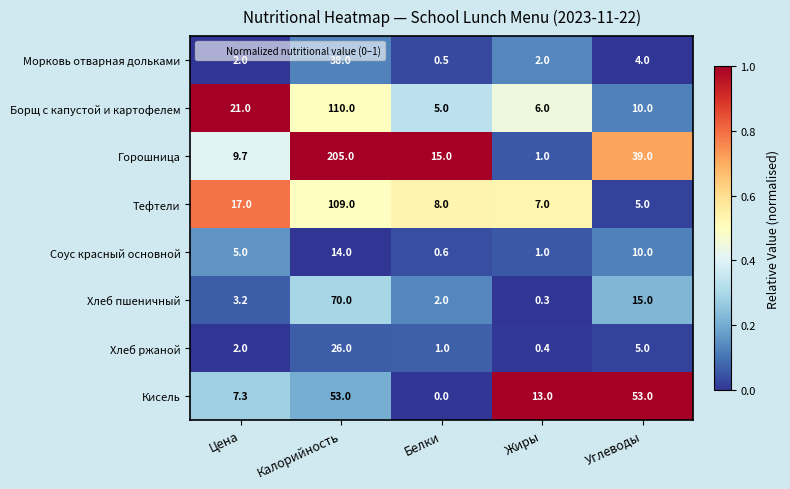

How many categories are shown in the chart?

5